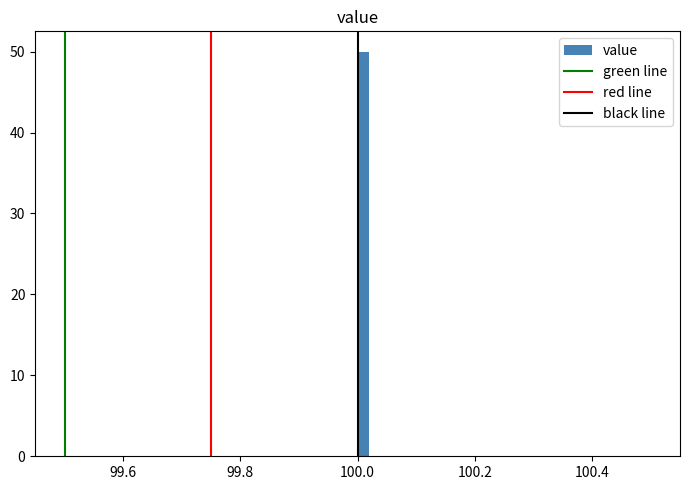

Around what value on the x-axis is the tallest bar? Give the approximate position of its centre, as read against the axis.

100.02